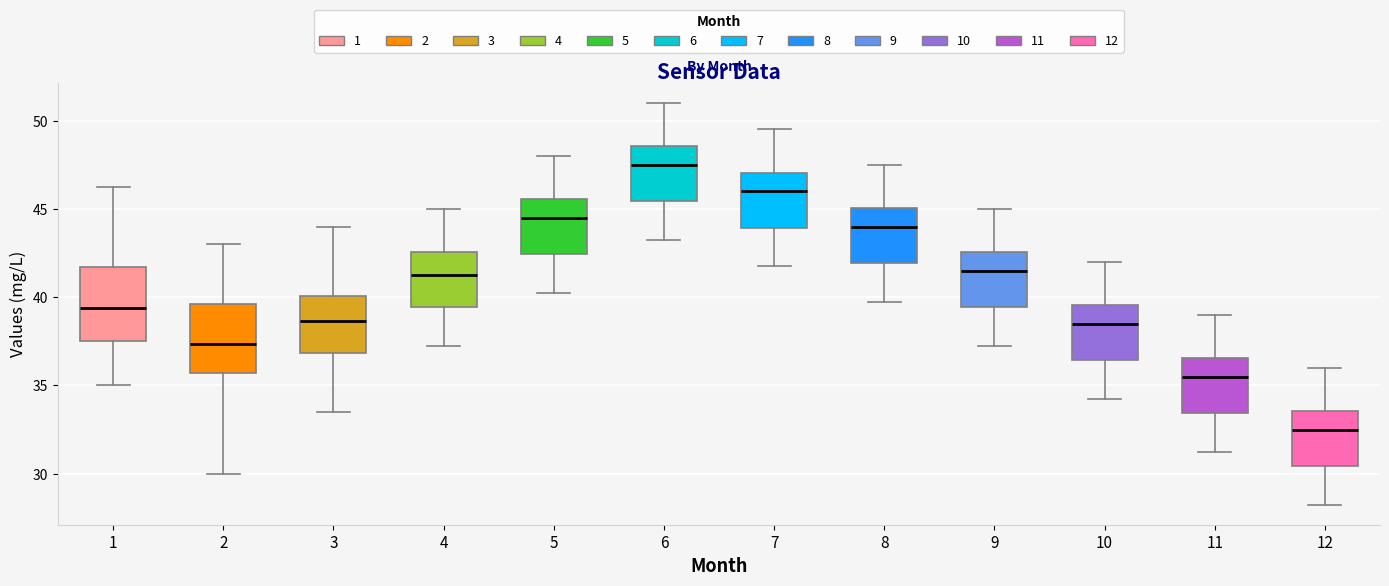

Reading left to right, read every box against the y-axis: the position of its median line, the range the box covers, and the ends of its whiskers. The values are not printed on the chart, so give them approximately, as read against the axis.

1: median 39.5, box 37.5 to 41.5, whiskers 35.0 to 46.5
2: median 37.5, box 35.5 to 39.5, whiskers 30.0 to 43.0
3: median 38.5, box 37.0 to 40.0, whiskers 33.5 to 44.0
4: median 41.5, box 39.5 to 42.5, whiskers 37.5 to 45.0
5: median 44.5, box 42.5 to 45.5, whiskers 40.5 to 48.0
6: median 47.5, box 45.5 to 48.5, whiskers 43.5 to 51.0
7: median 46.0, box 44.0 to 47.0, whiskers 42.0 to 49.5
8: median 44.0, box 42.0 to 45.0, whiskers 40.0 to 47.5
9: median 41.5, box 39.5 to 42.5, whiskers 37.5 to 45.0
10: median 38.5, box 36.5 to 39.5, whiskers 34.5 to 42.0
11: median 35.5, box 33.5 to 36.5, whiskers 31.5 to 39.0
12: median 32.5, box 30.5 to 33.5, whiskers 28.5 to 36.0